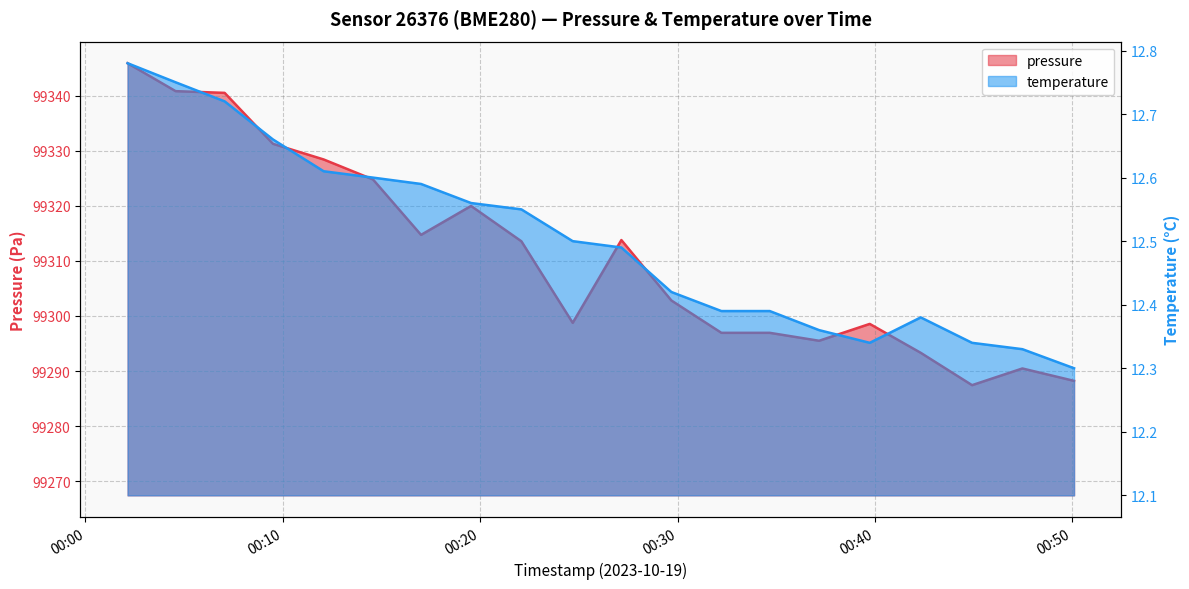

Is it true that pressure equals 99295.5 at 2023-10-19T00:37:10?

True